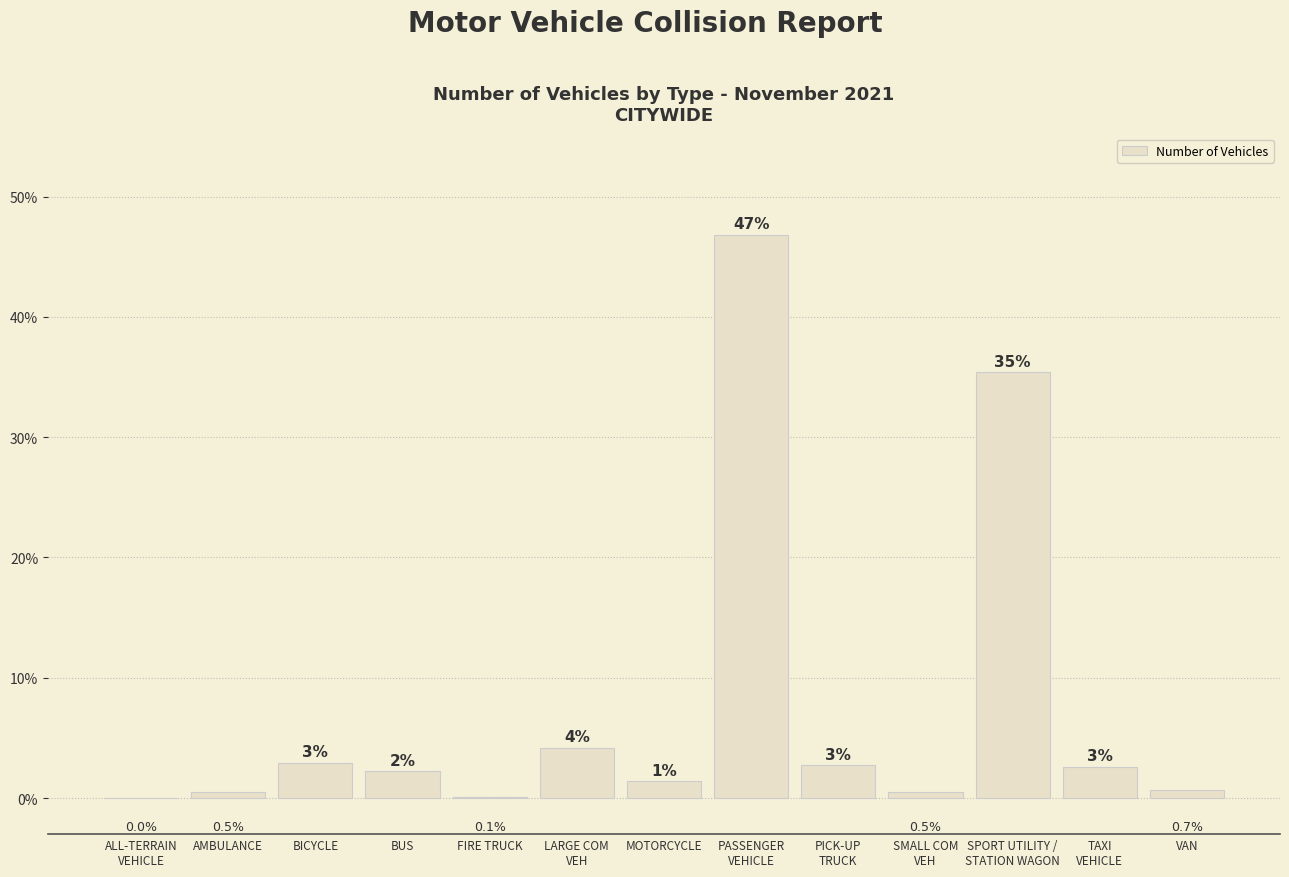

Count the number of data series in this chart.

1